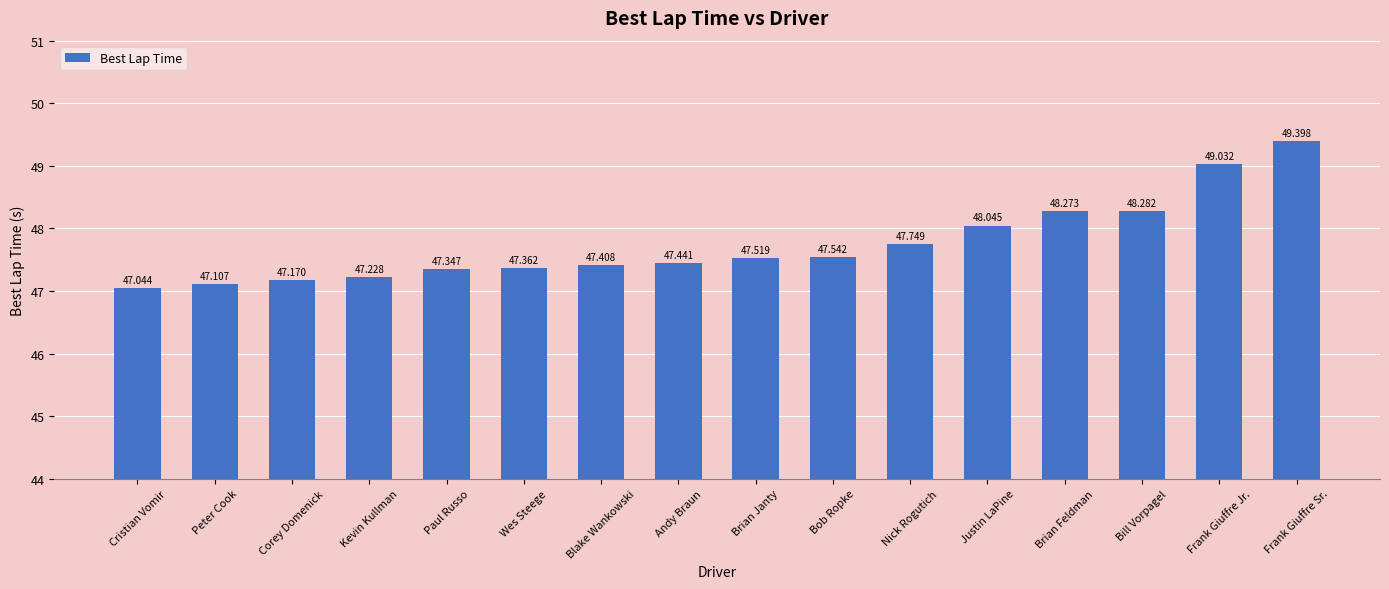

What is the difference between the second highest and second lowest values?

1.9